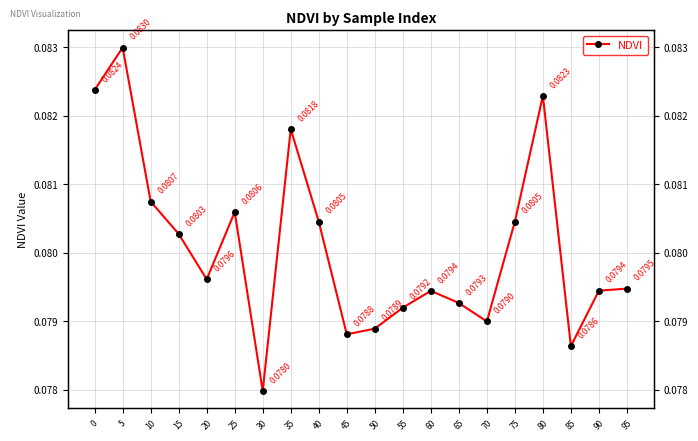

At which category does the data reach its first local peak?

5